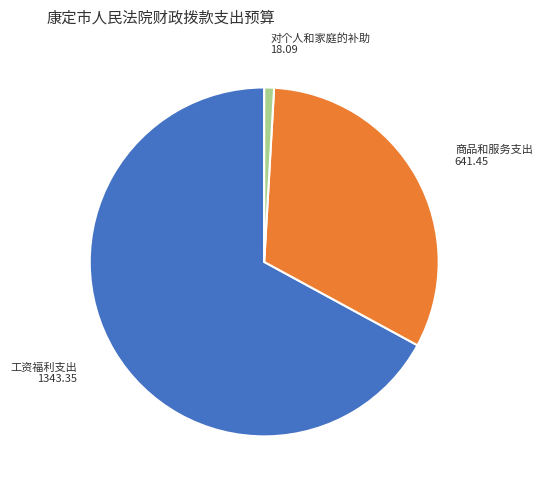

Does any single category account for the majority?

Yes